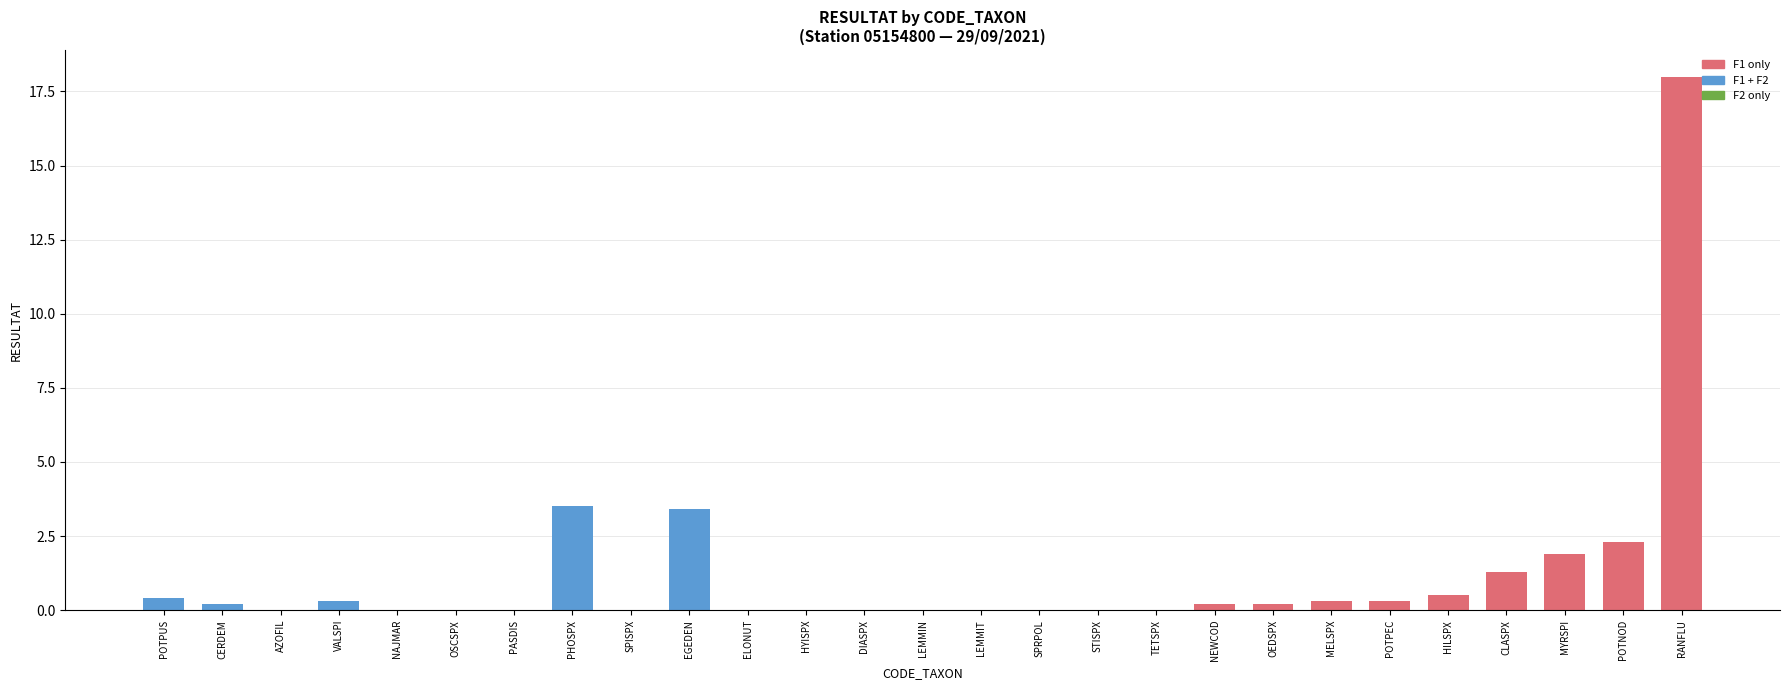

The chart shows a value of 0.0 at STISPX. True or false?

True